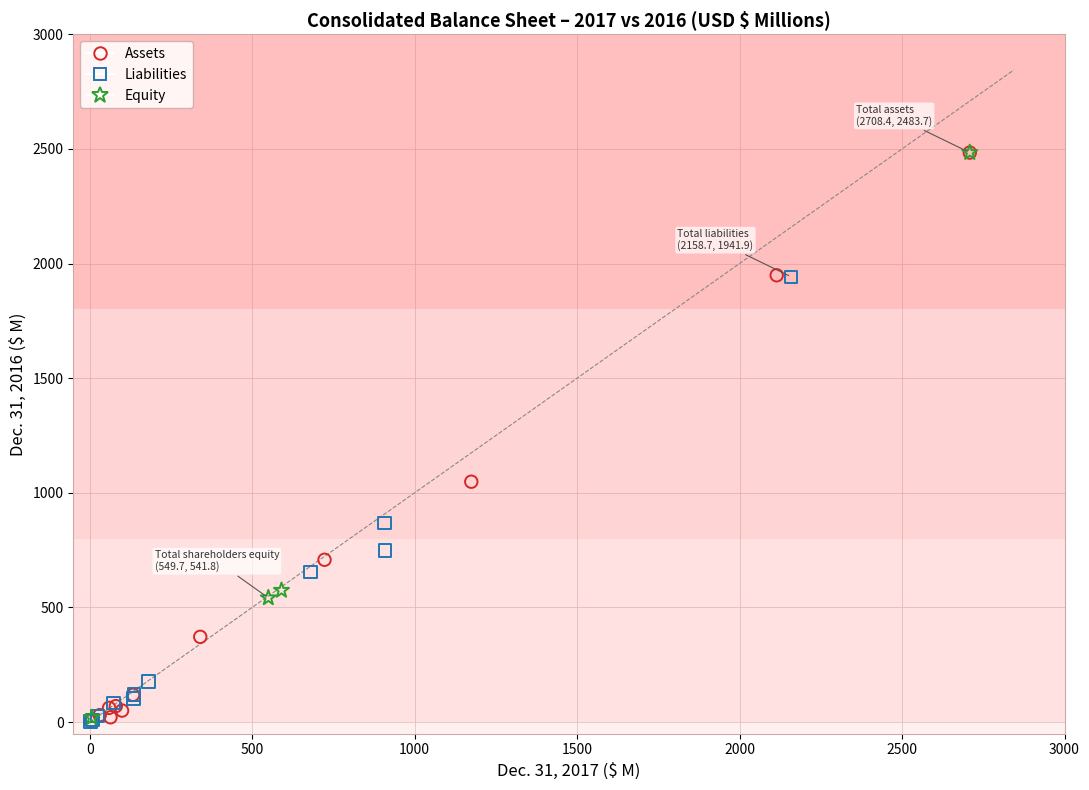

What are all the series names shown in the legend?

Assets, Liabilities, Equity